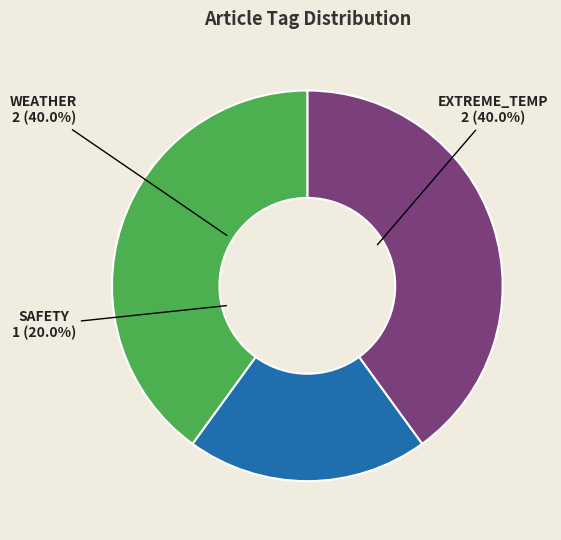

Is it true that HEALTH is 0% of the pie?

True